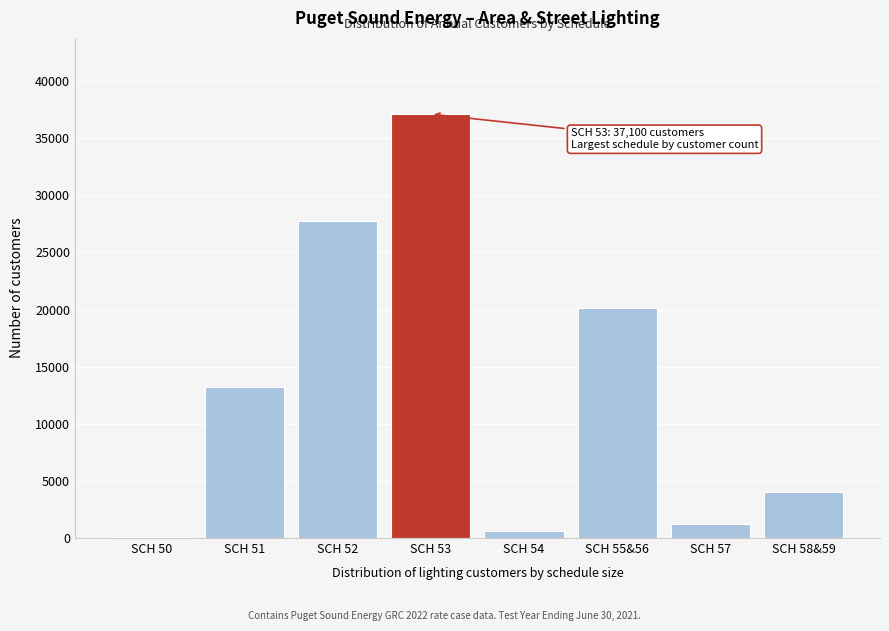

Reading left to right, extract all data points from this chart.

SCH 50=120	SCH 51=13216	SCH 52=27731	SCH 53=37100	SCH 54=575	SCH 55&56=20135	SCH 57=1253	SCH 58&59=4057